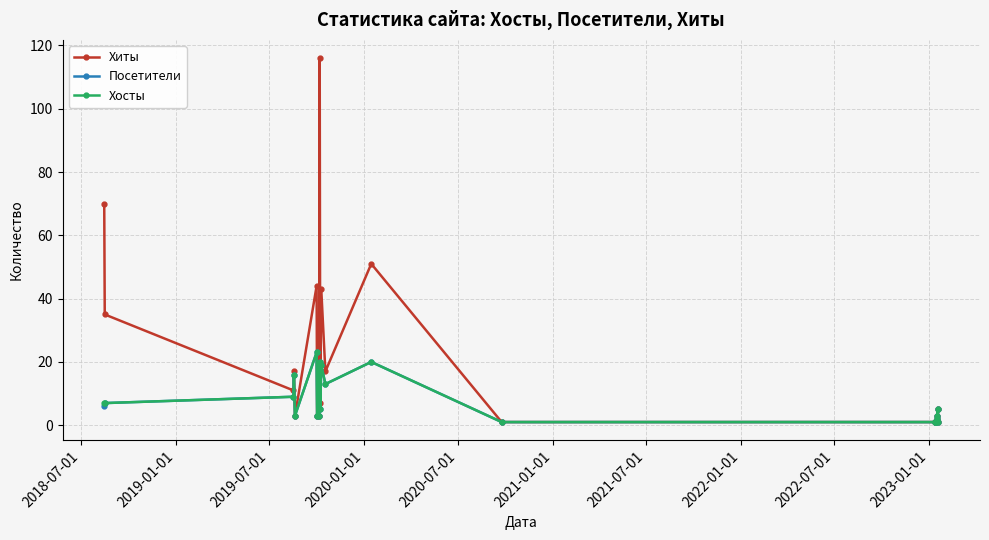

What is the maximum value shown in the chart?

116